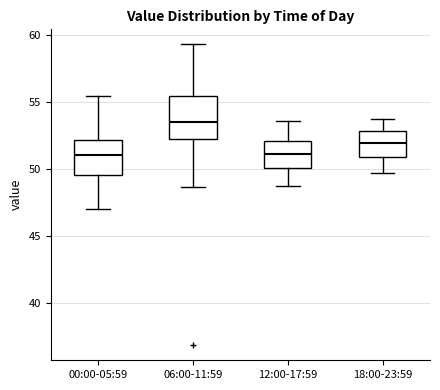

Which box is the tallest, from its lower edge to its upper edge?

06:00-11:59